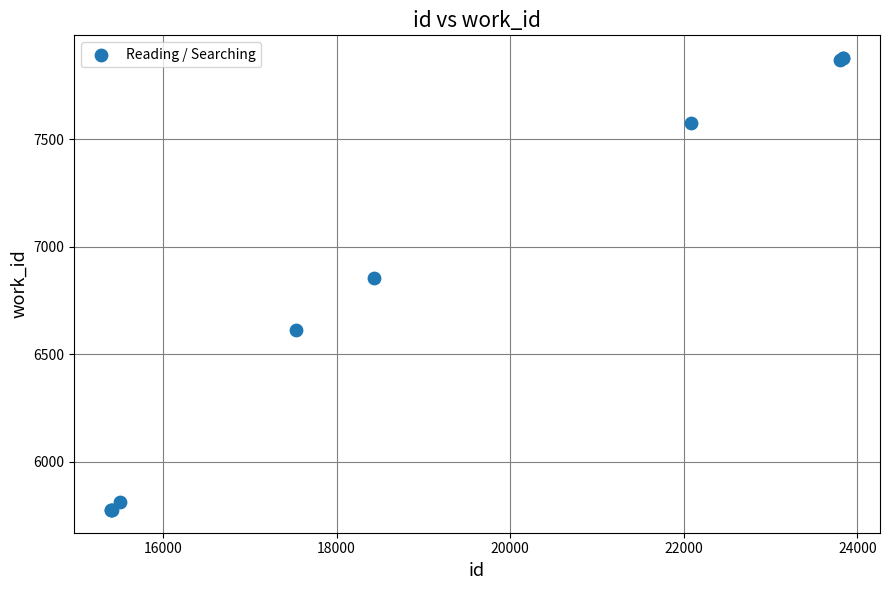

What Y value in the scatter plot is closest to 6827?

6856